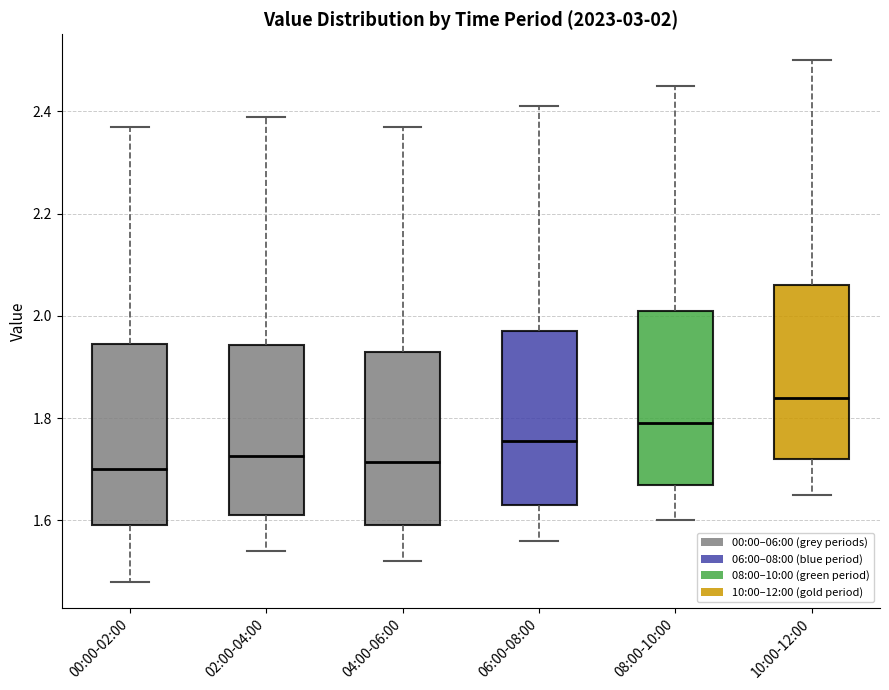

Which box's median line is the highest?

10:00-12:00